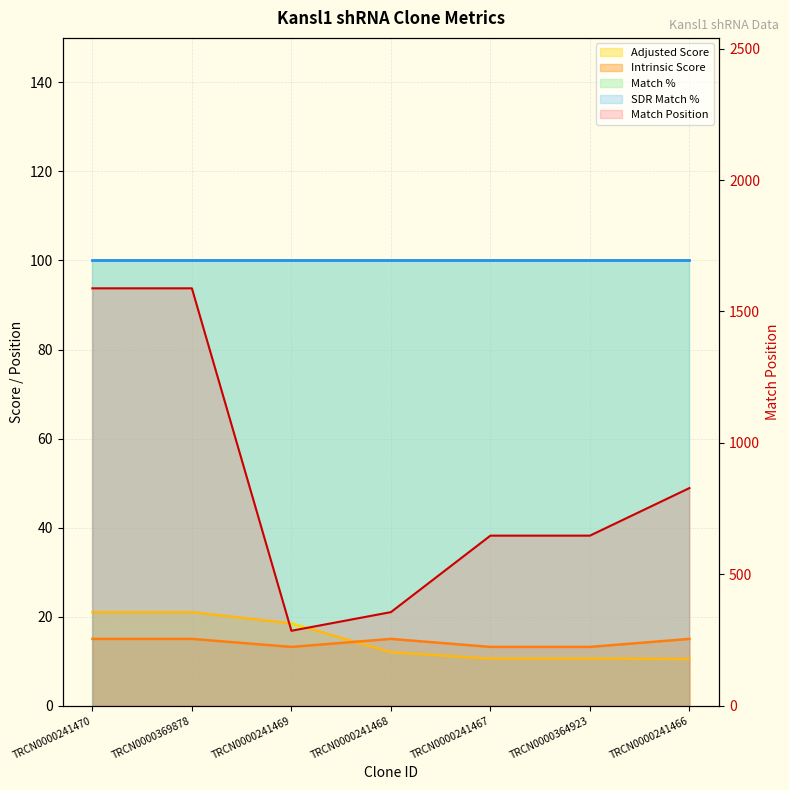

What is the difference between the maximum and second lowest values in the Adjusted Score series?

10.4